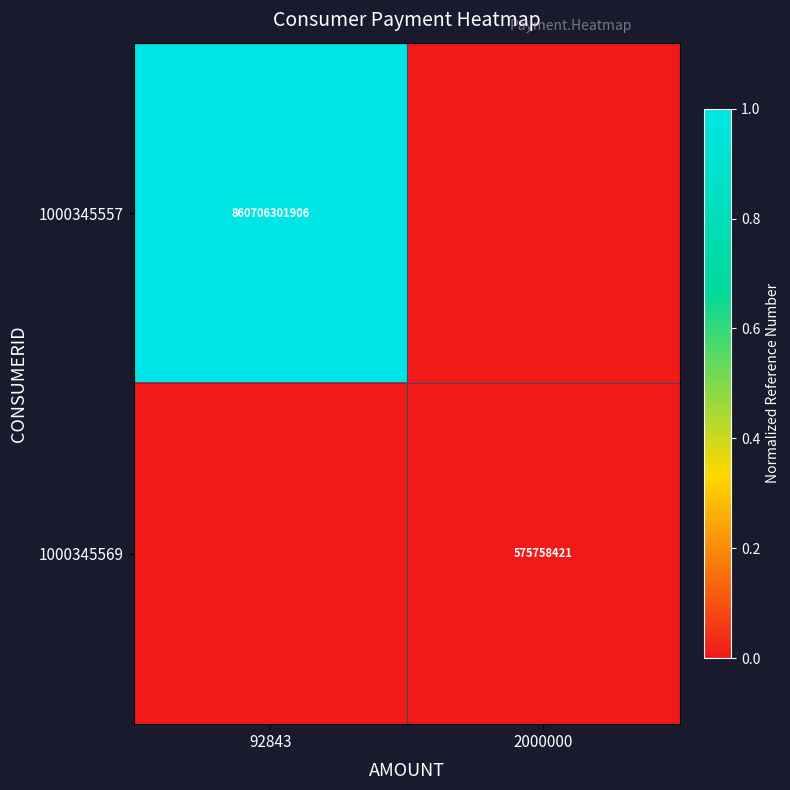

The 1000345569 series shows 356079777 at 2000000. True or false?

False